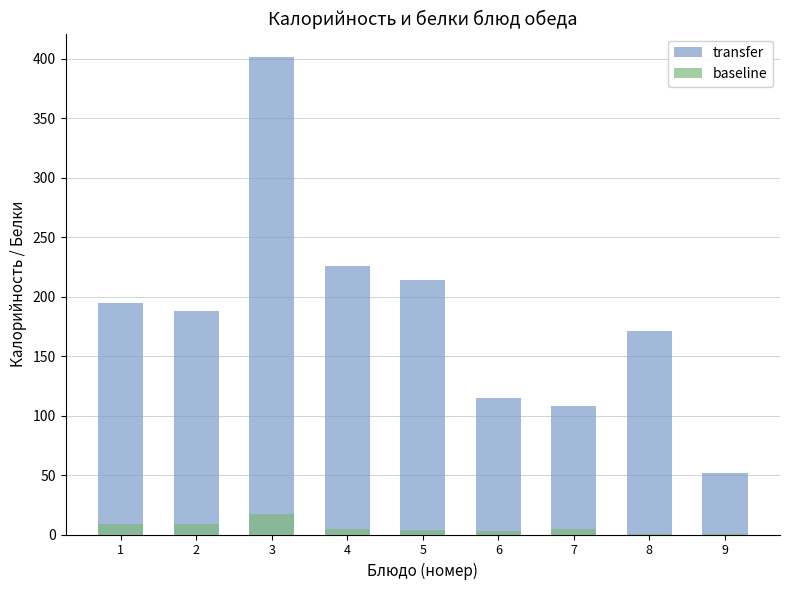

What is the greatest value displayed?

401.0